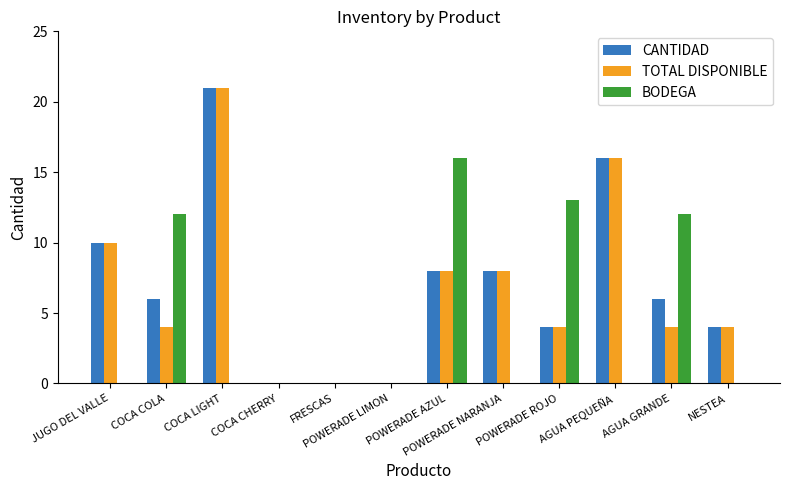

How many distinct data groups are displayed?

3